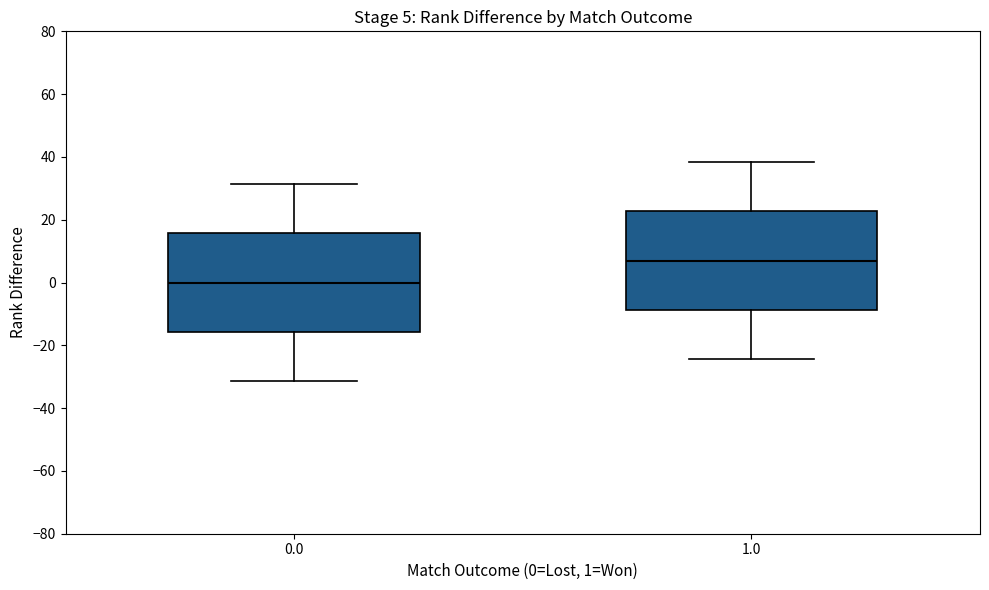

Which box's median line is the lowest?

0.0